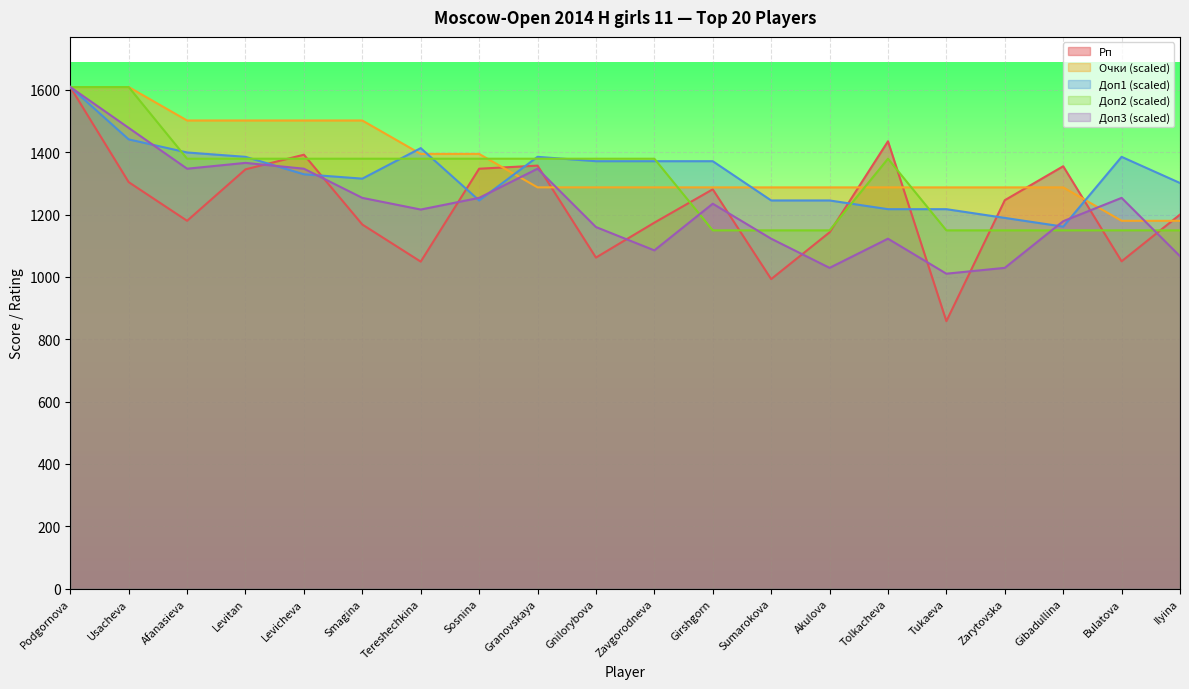

How many interior local valleys does the Доп3 series have?

5